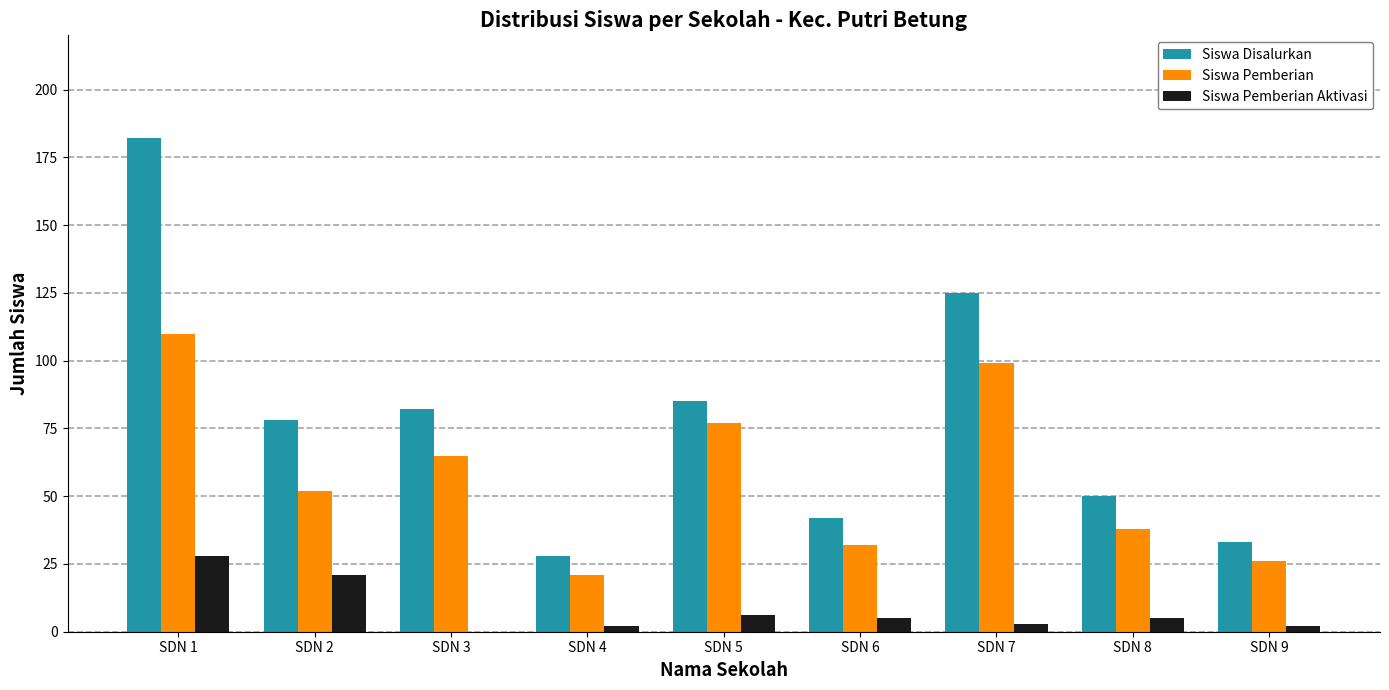

True or false: Siswa Disalurkan has a value of 87 at SDN 7.

False